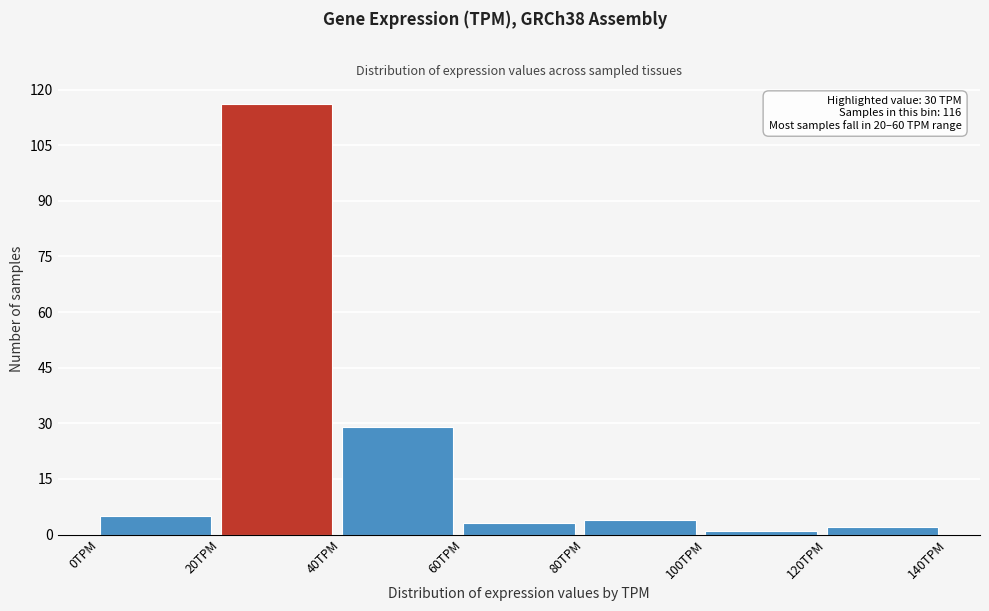

Which range on the x-axis has the tallest bar?

20 to 40